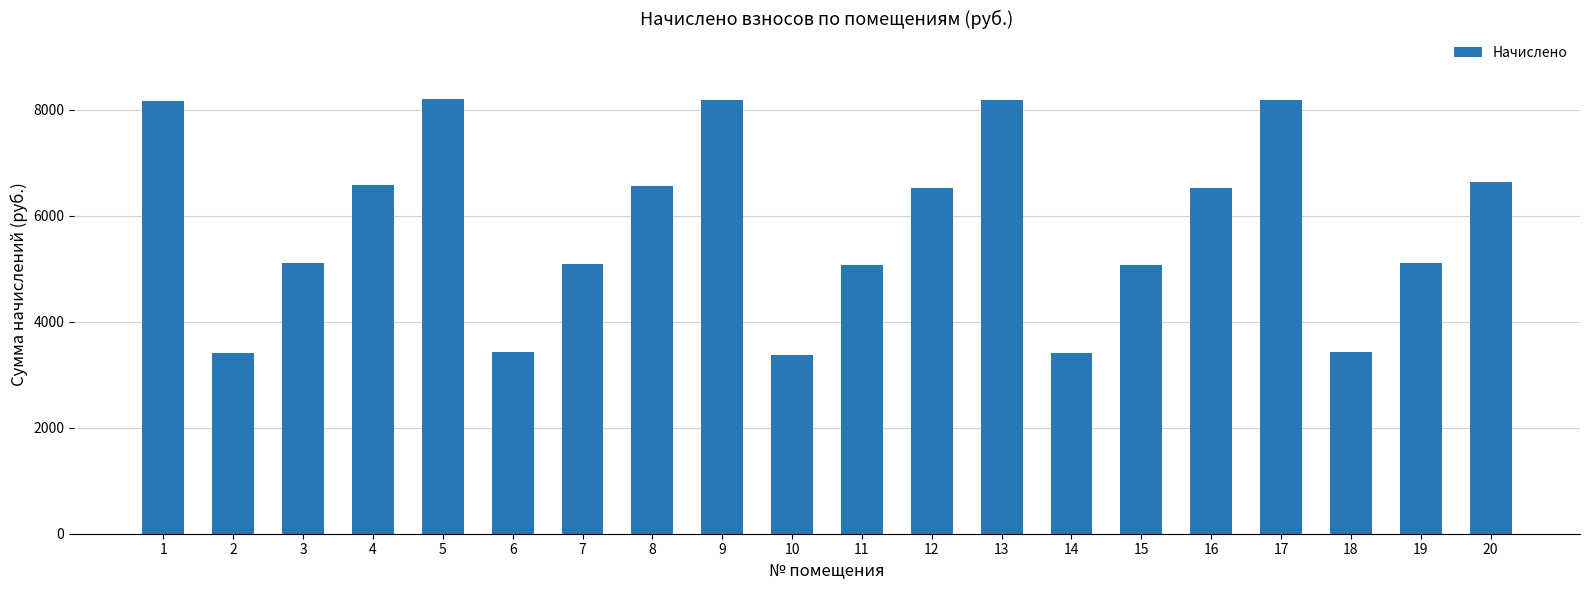

What is the smallest value displayed?

3376.7